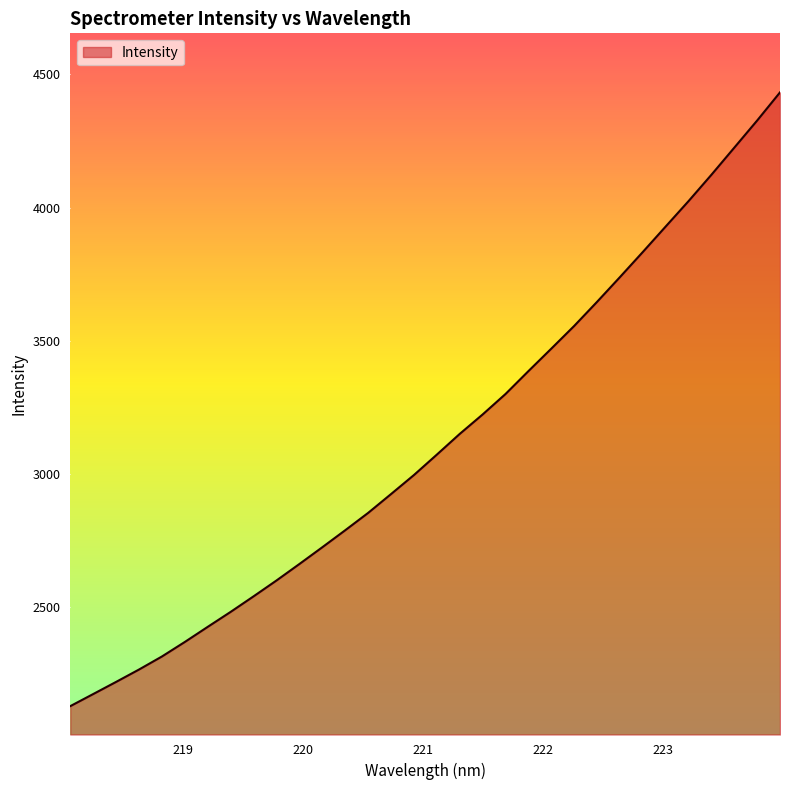

What is the sum of all values?

99922.4